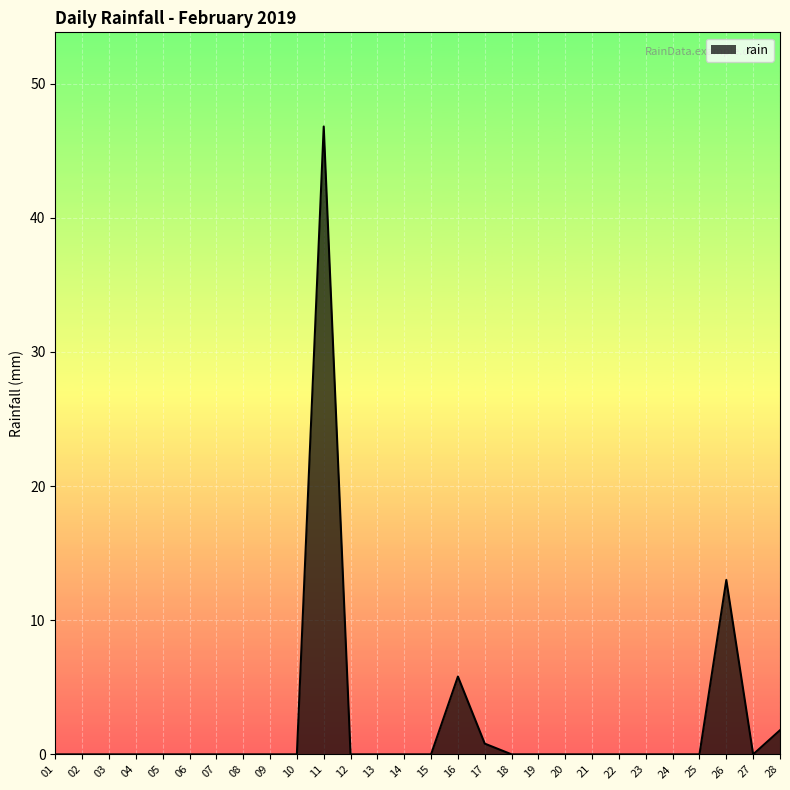

Where is the data nearest to the value 23?

26